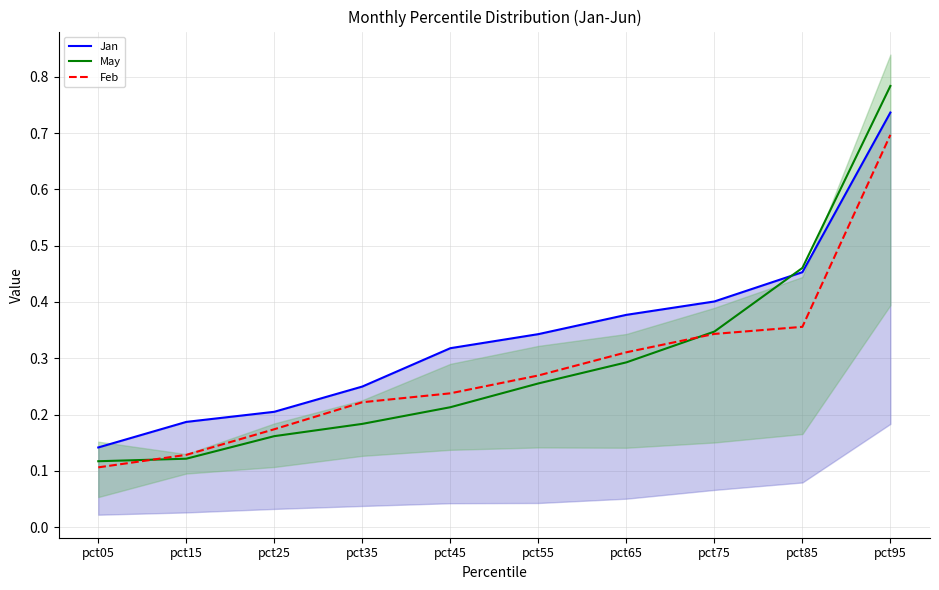

Read the May value at pct95.

0.8